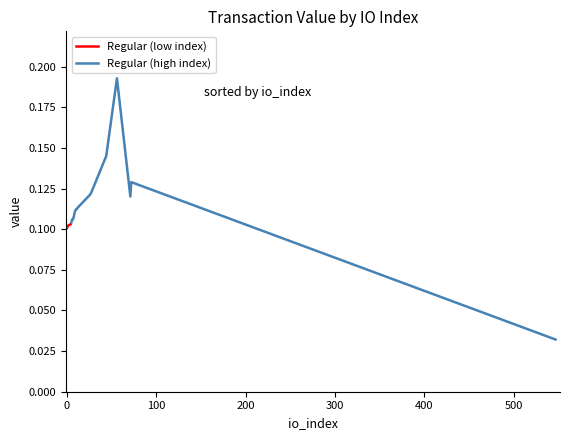

True or false: the data shows 0.1 at 11.

True